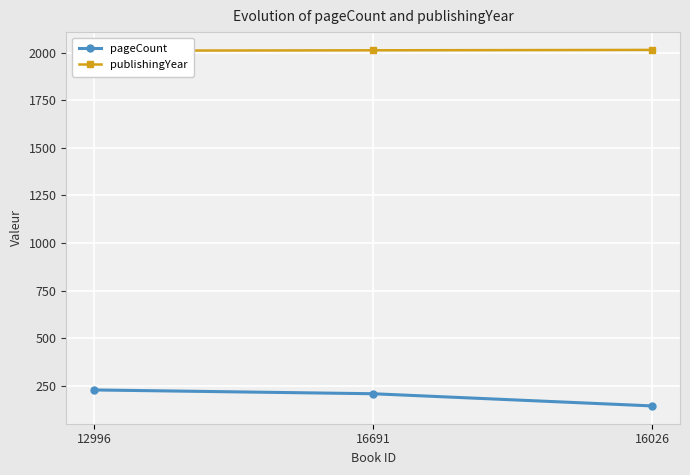

What is the sum of all publishingYear values?

6039